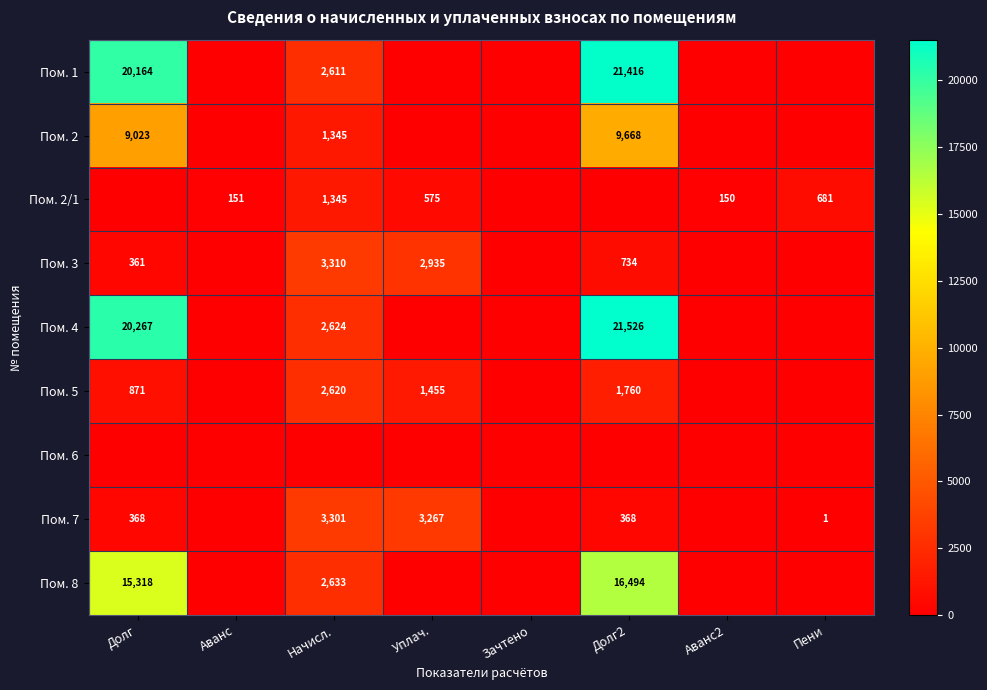

True or false: Пом. 2 has a value of 2007 at Начисл..

False